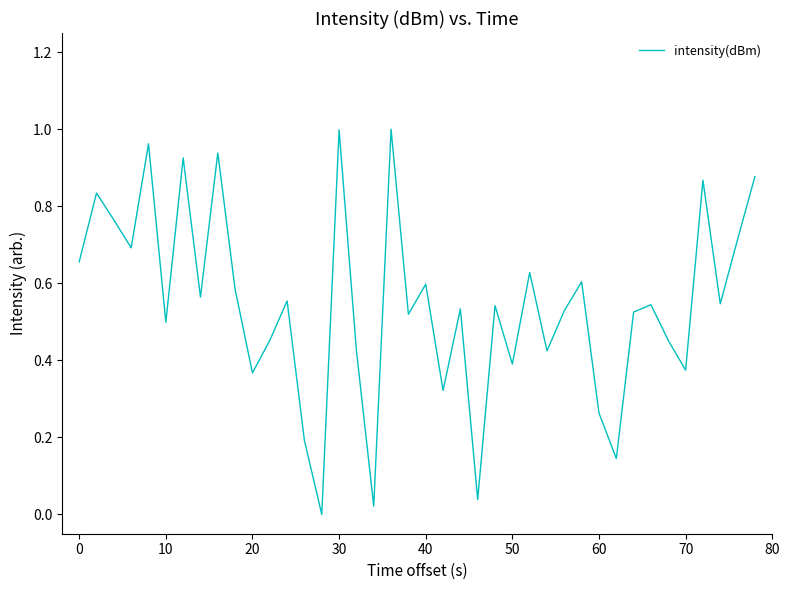

What is the value of the 8th point from the left?

0.6